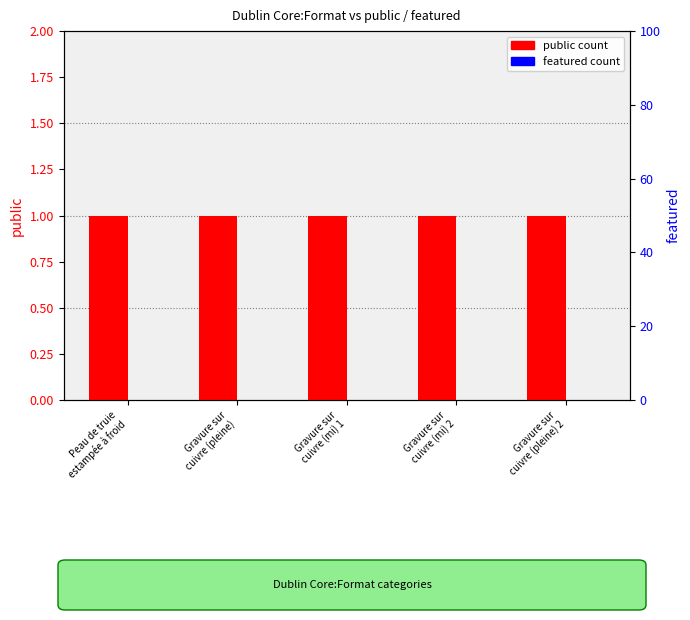

Reading left to right, transcribe all the data shown in this chart.

public count: Peau de truie
estampée à froid=1	Gravure sur
cuivre (pleine)=1	Gravure sur
cuivre (mi) 1=1	Gravure sur
cuivre (mi) 2=1	Gravure sur
cuivre (pleine) 2=1
featured count: Peau de truie
estampée à froid=0	Gravure sur
cuivre (pleine)=0	Gravure sur
cuivre (mi) 1=0	Gravure sur
cuivre (mi) 2=0	Gravure sur
cuivre (pleine) 2=0